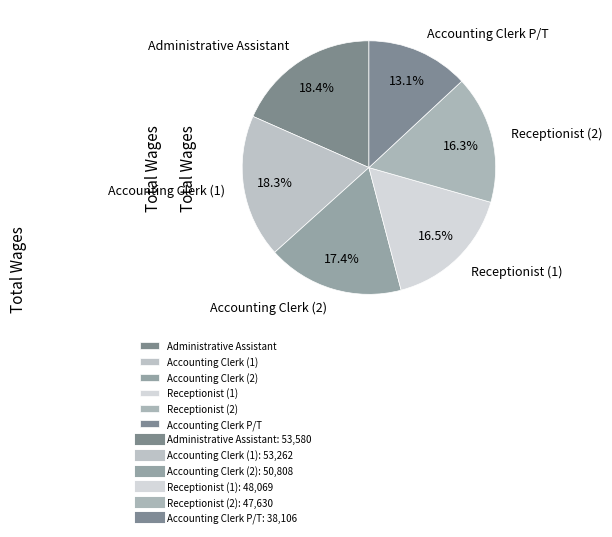

What is the smallest slice in the pie chart?

Accounting Clerk P/T